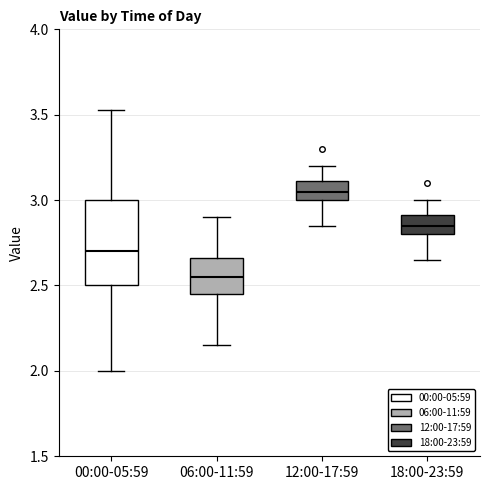

Comparing the boxes themselves (not the whiskers), which one is the tallest?

00:00-05:59